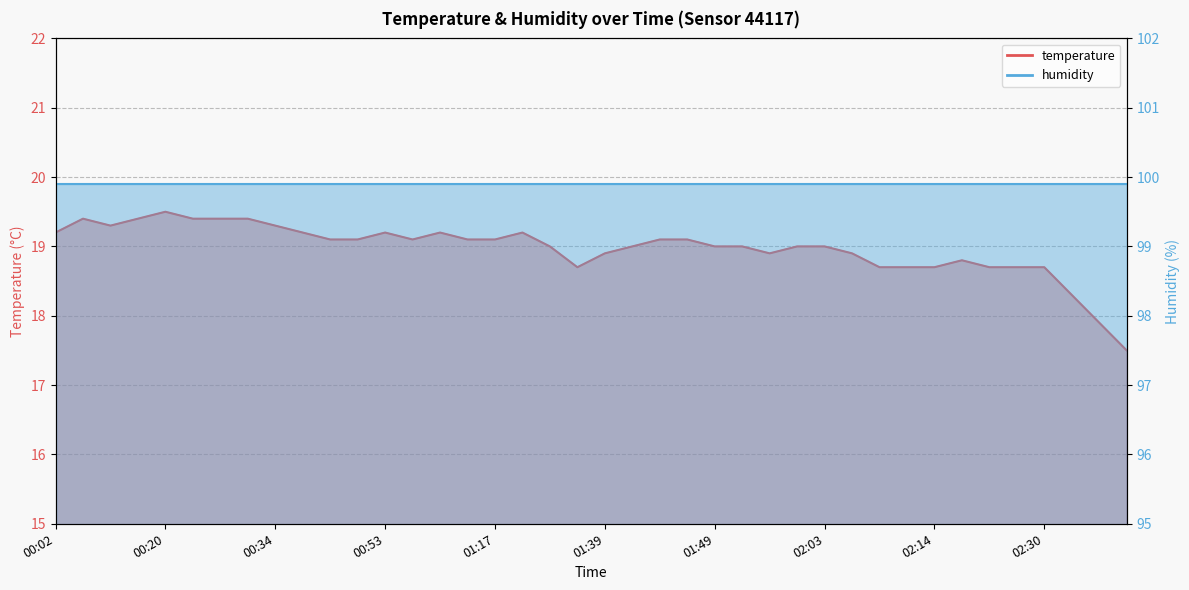

How many interior local peaks (higher than both neighbors) does the data have?

6